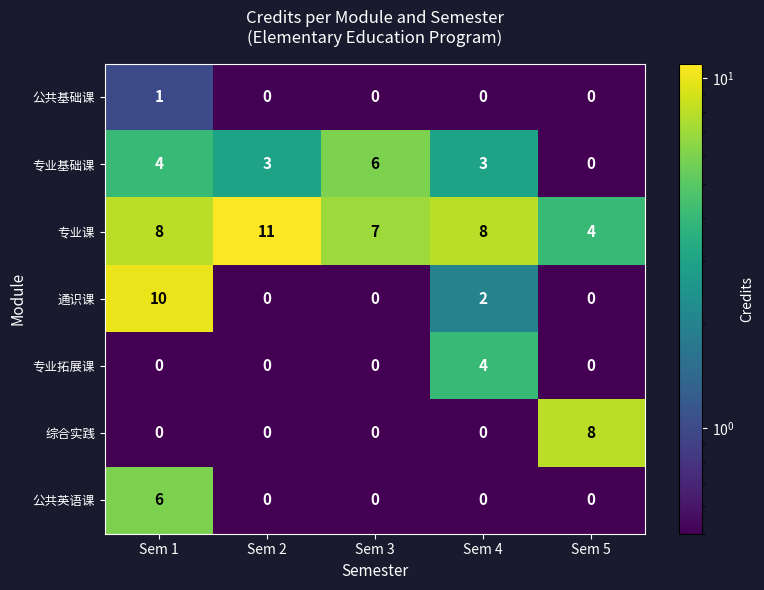

What is the difference between the maximum and minimum values in the 通识课 series?

10